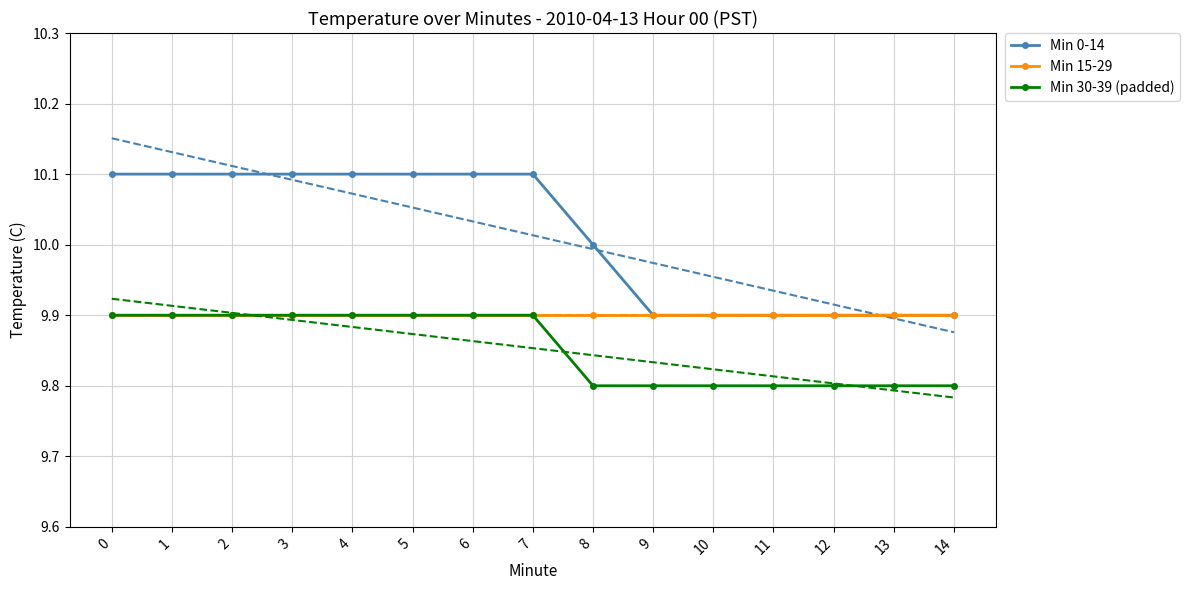

How many lines are shown in the chart?

3